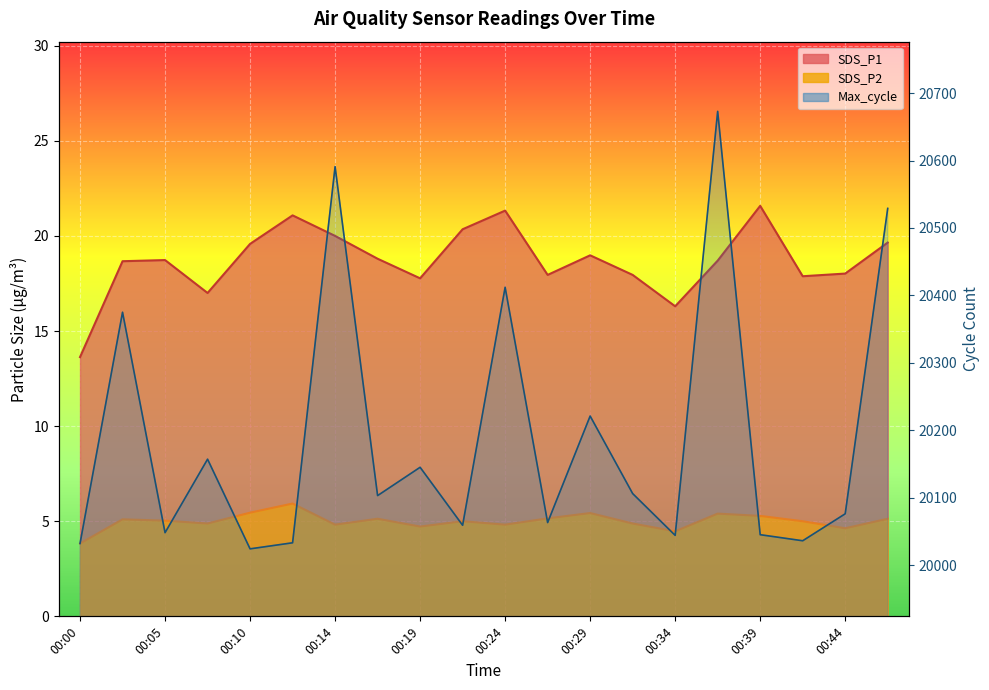

What is the total value across all series at 00:07?

20178.9